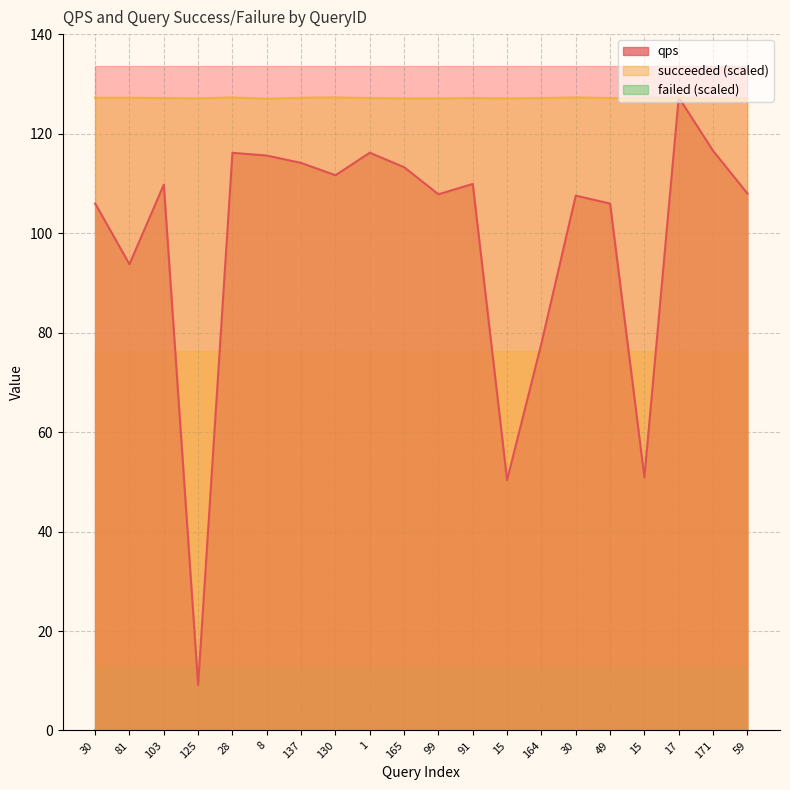

At which label is succeeded closest to 127?

8